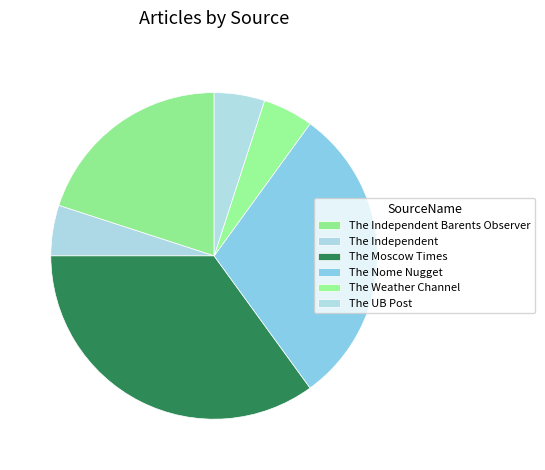

Rank the categories by value from highest to lowest.

The Moscow Times, The Nome Nugget, The Independent Barents Observer, The Independent, The Weather Channel, The UB Post